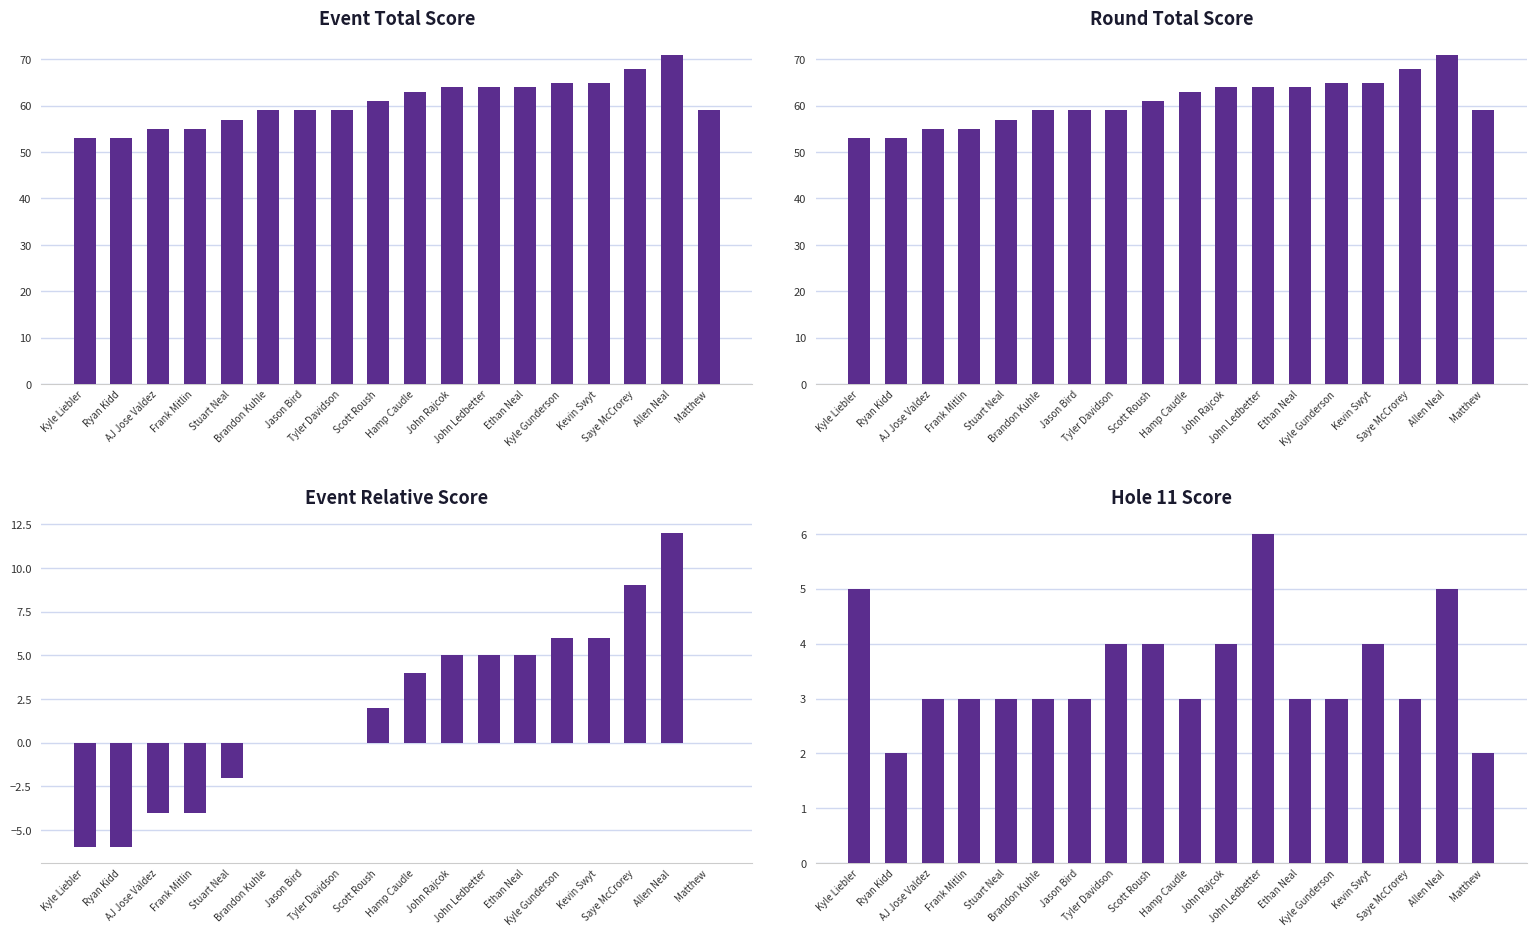

Where does the Hole 11 Score series first go above 3?

Kyle Liebler